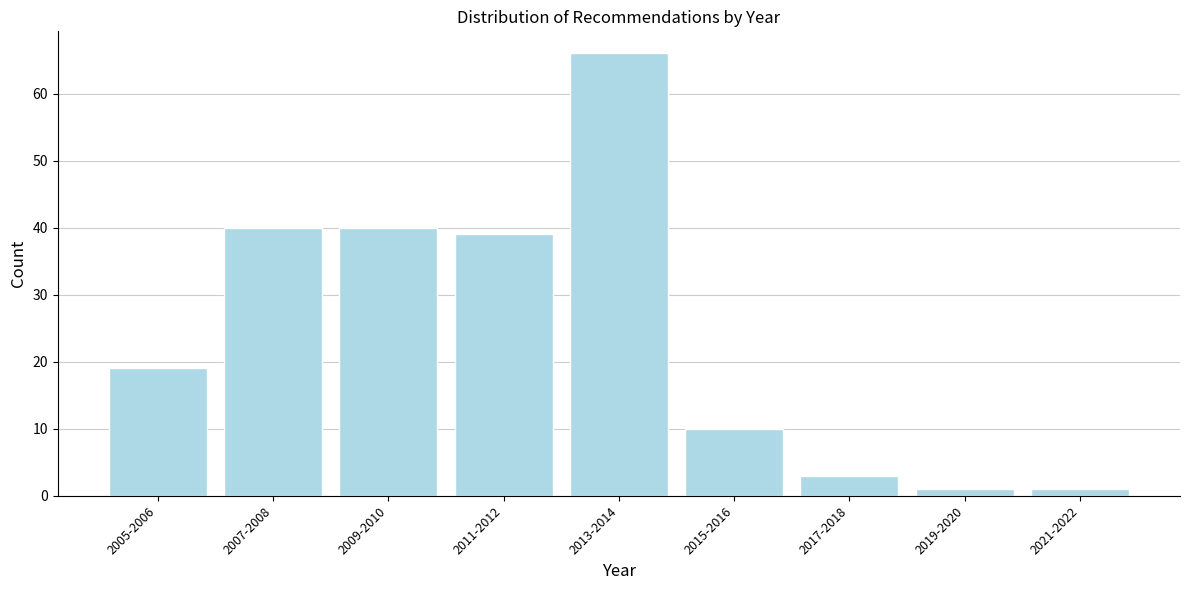

Reading right to left, transcribe all the data shown in this chart.

2021-2022=1	2019-2020=1	2017-2018=3	2015-2016=10	2013-2014=66	2011-2012=39	2009-2010=40	2007-2008=40	2005-2006=19